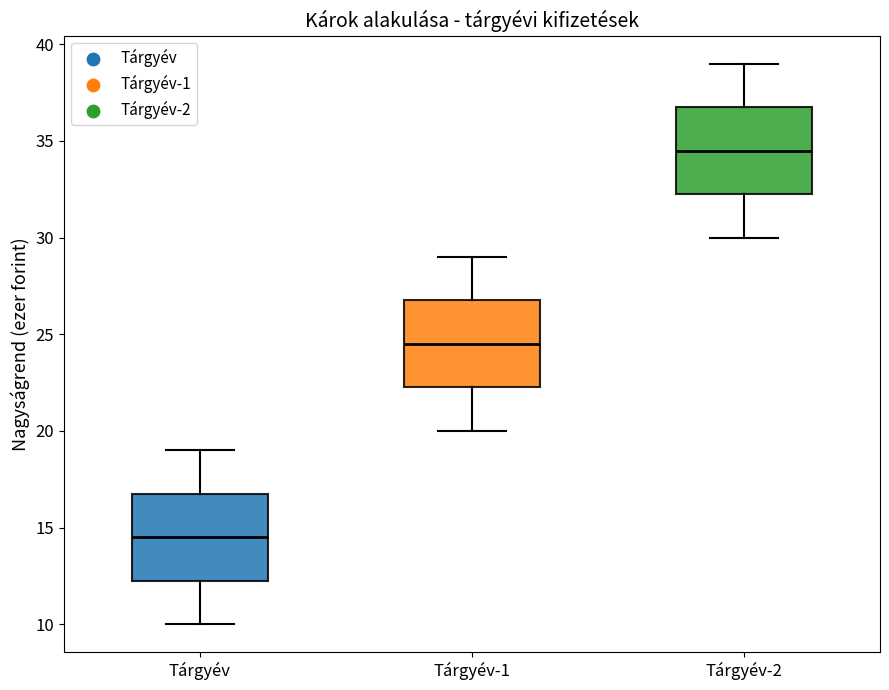

Reading left to right, read every box against the y-axis: the position of its median line, the range the box covers, and the ends of its whiskers. The values are not printed on the chart, so give them approximately, as read against the axis.

Tárgyév: median 14.5, box 12.5 to 17.0, whiskers 10.0 to 19.0
Tárgyév-1: median 24.5, box 22.5 to 27.0, whiskers 20.0 to 29.0
Tárgyév-2: median 34.5, box 32.5 to 37.0, whiskers 30.0 to 39.0